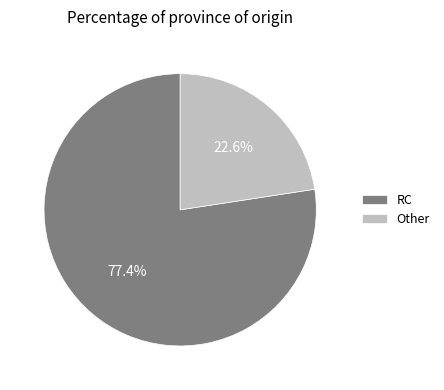

How many segments does this pie chart have?

2